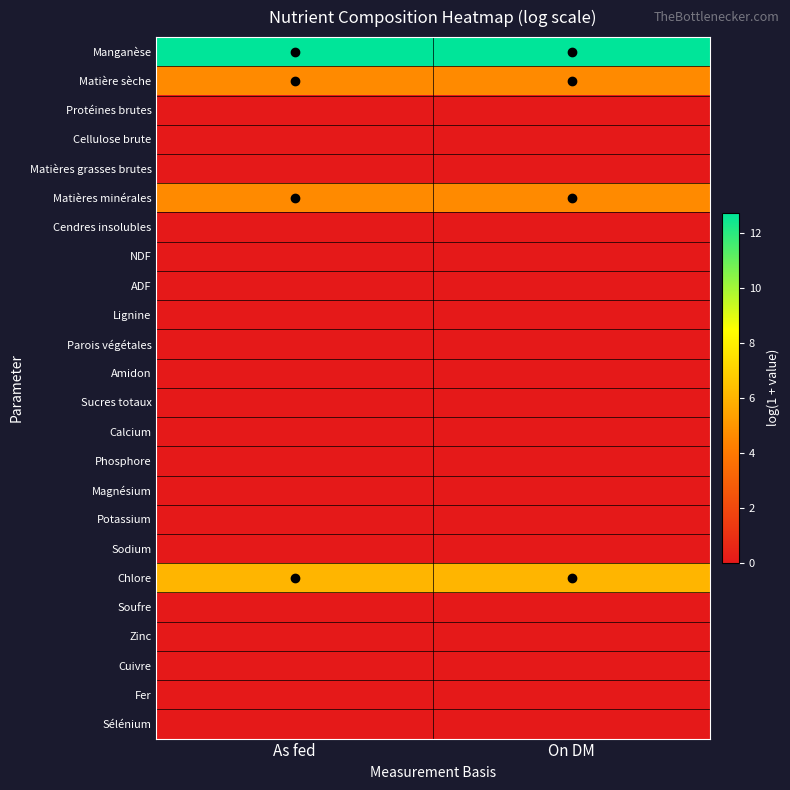

At how many categories does at least one series exceed 7?

2